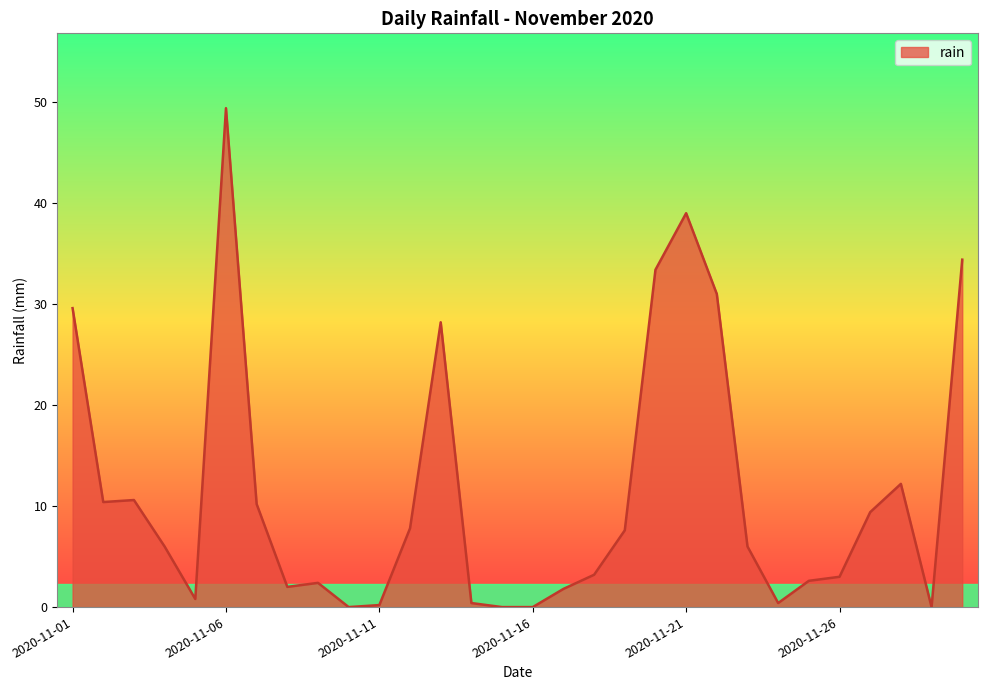

Reading left to right, what are all the values shown in this chart?

29.6	10.4	10.6	6.0	0.8	49.4	10.2	2.0	2.4	0.0	0.2	7.8	28.2	0.4	0.0	0.0	1.8	3.2	7.6	33.4	39.0	31.0	6.0	0.4	2.6	3.0	9.4	12.2	0.0	34.4